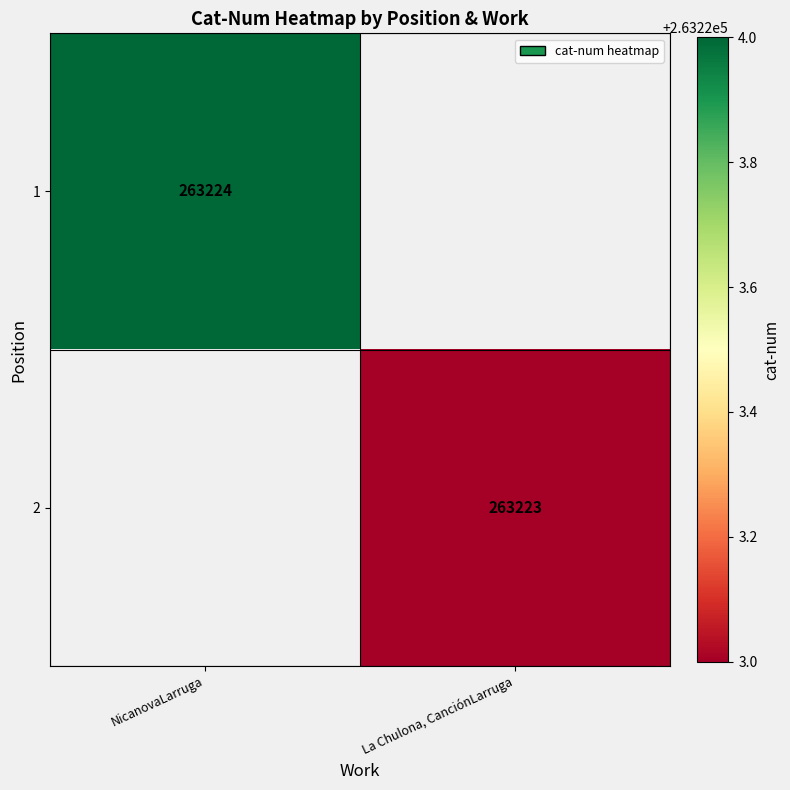

The value of 1 at NicanovaLarruga is 263224. True or false?

True